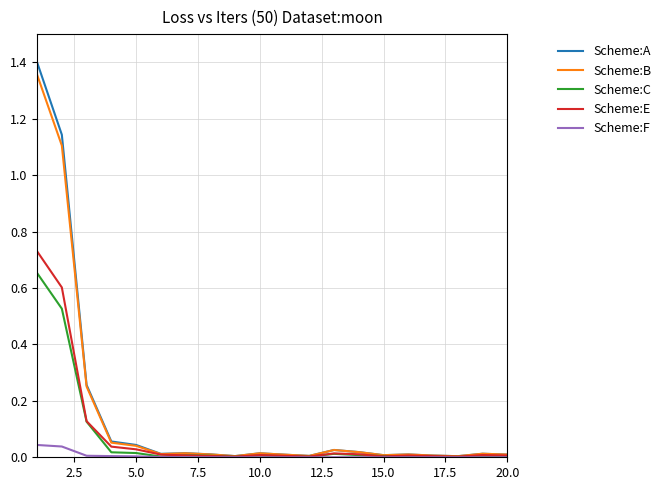

Which series has the largest range (max minus min)?

Scheme:A